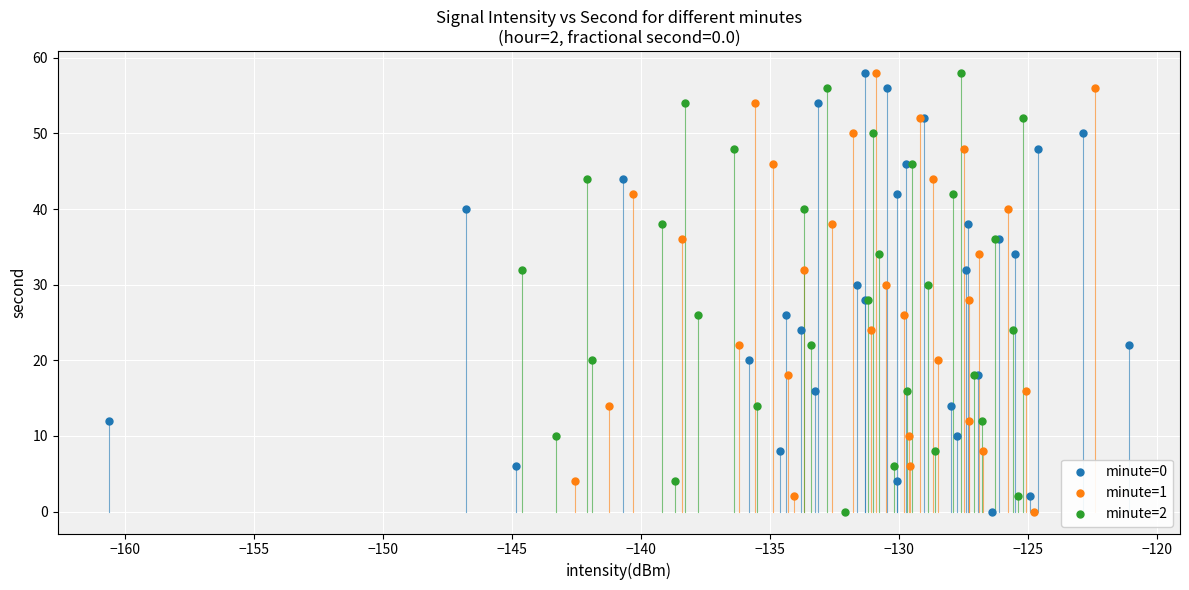

What are all the series names shown in the legend?

minute=0, minute=1, minute=2